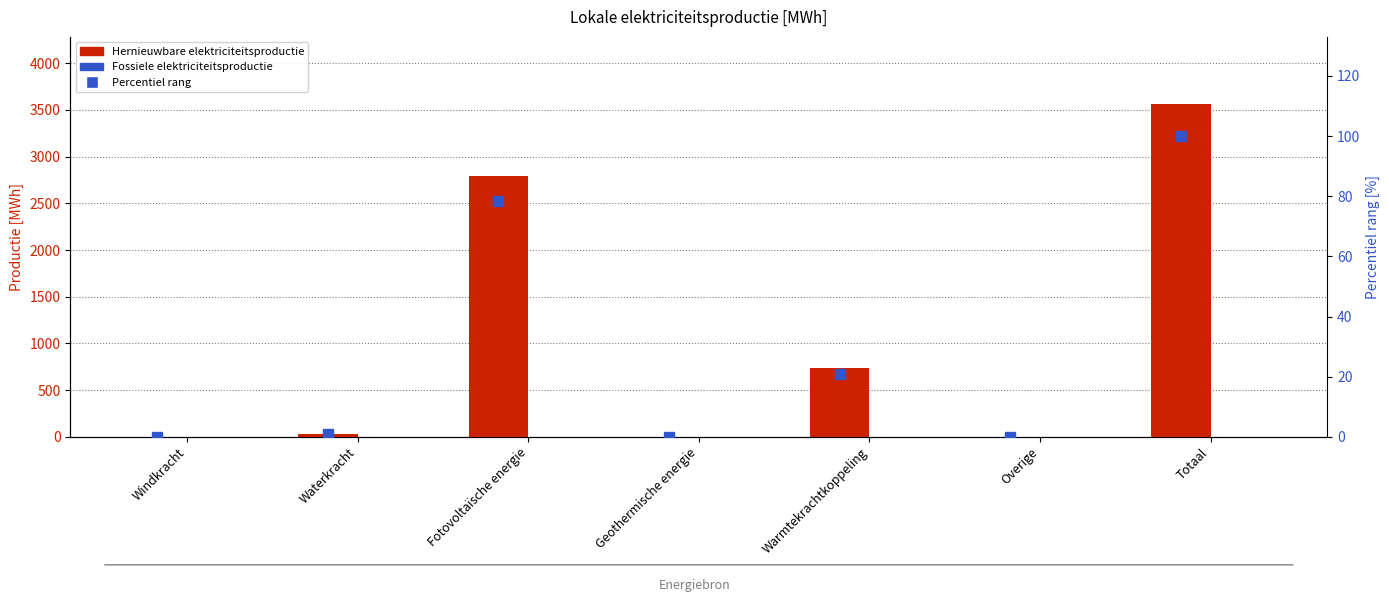

Is the value of Hernieuwbare elektriciteitsproductie at Geothermische energie greater than the value of percentiel rang at Waterkracht?

No